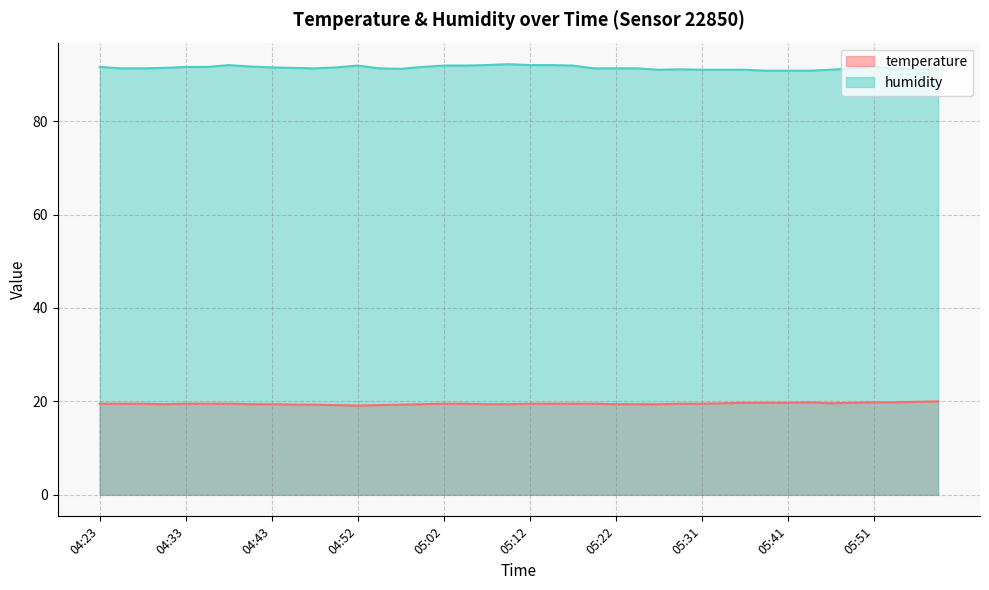

True or false: humidity and temperature intersect in this chart.

False